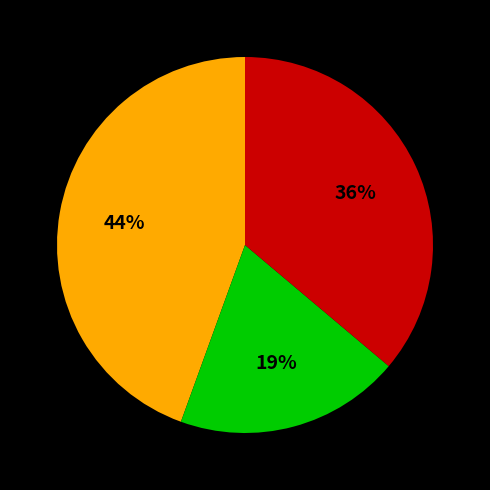

To the nearest percent, what is the average slice percentage?

33%